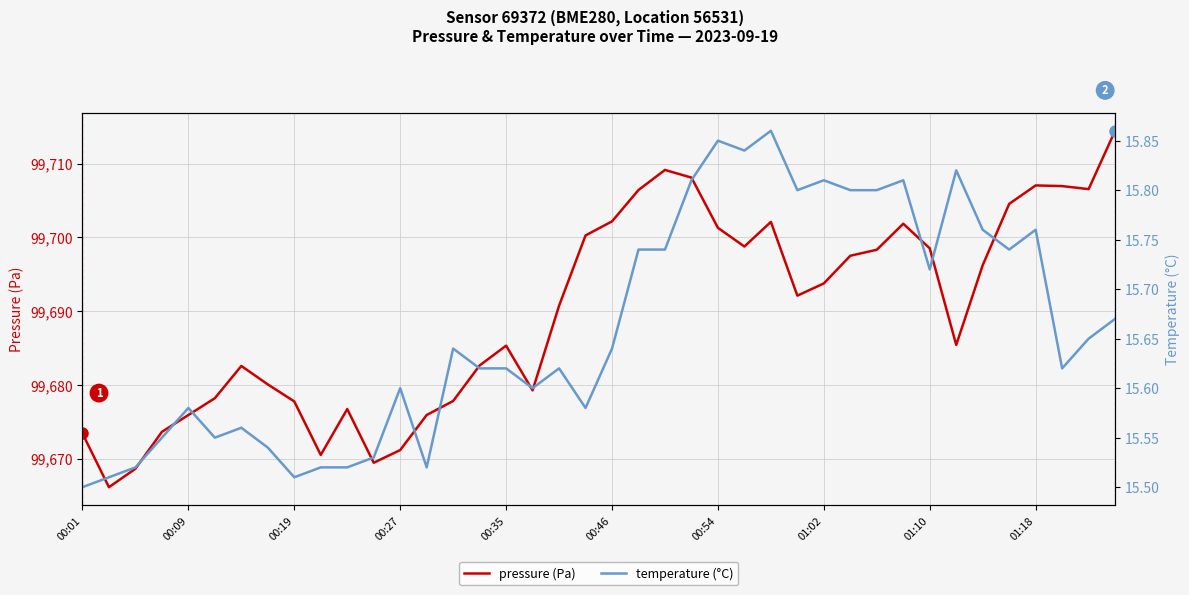

How many lines are shown in the chart?

2